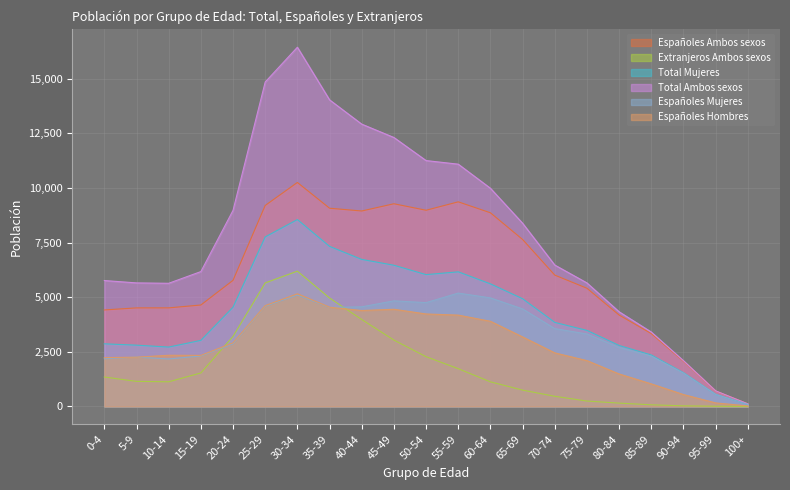

What is the highest value of the Total Ambos sexos series?

16440